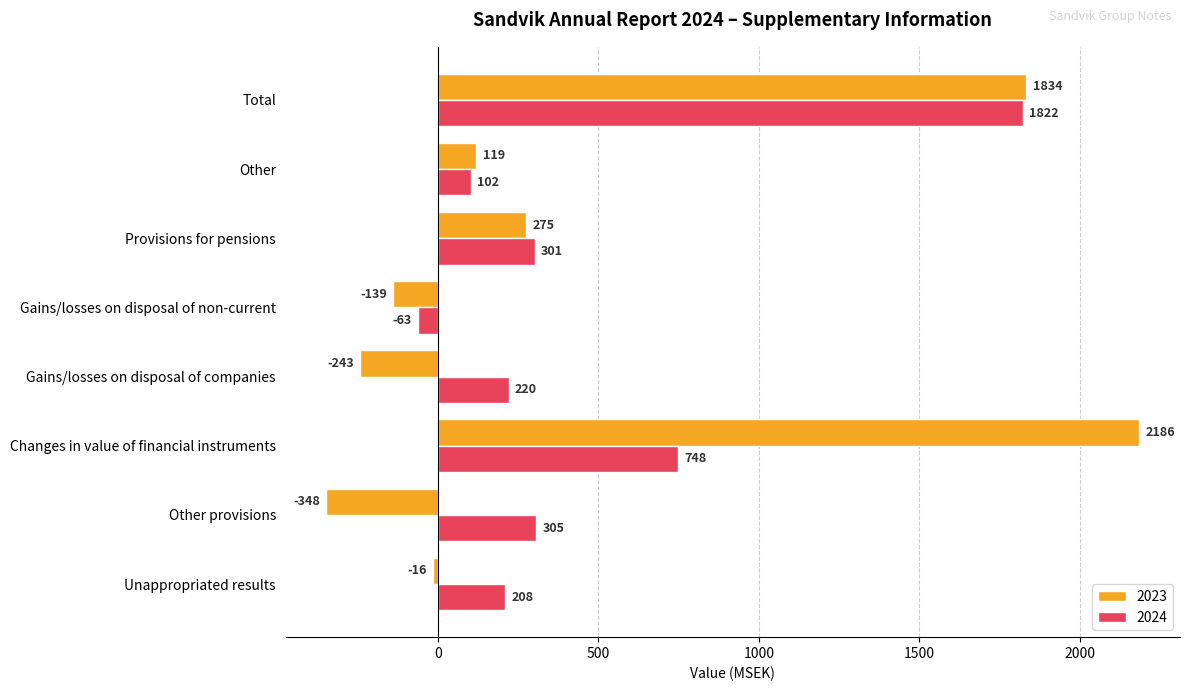

What is the total value across all series at Provisions for pensions?

576